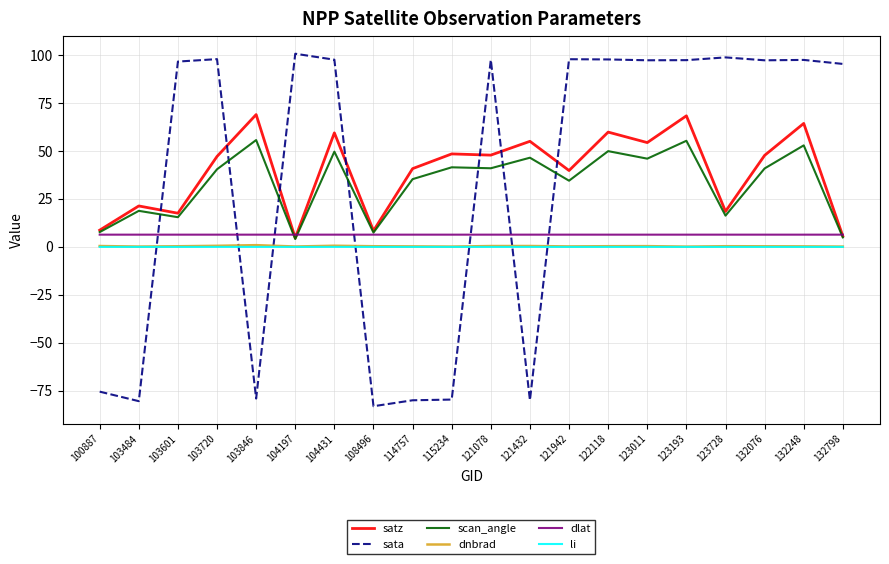

Is it true that sata equals -28.8 at 108496?

False